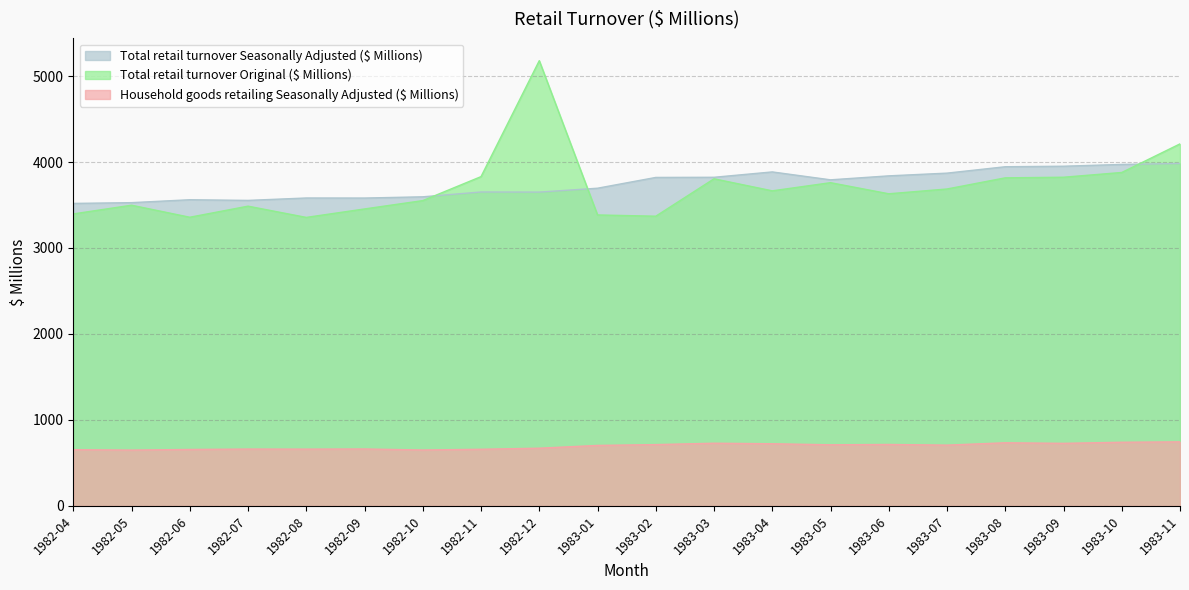

List the labels in order of Household goods retailing Seasonally Adjusted ($ Millions) value, largest first.

1983-11, 1983-10, 1983-08, 1983-03, 1983-09, 1983-04, 1983-06, 1983-02, 1983-05, 1983-07, 1983-01, 1982-12, 1982-09, 1982-07, 1982-08, 1982-11, 1982-06, 1982-04, 1982-10, 1982-05